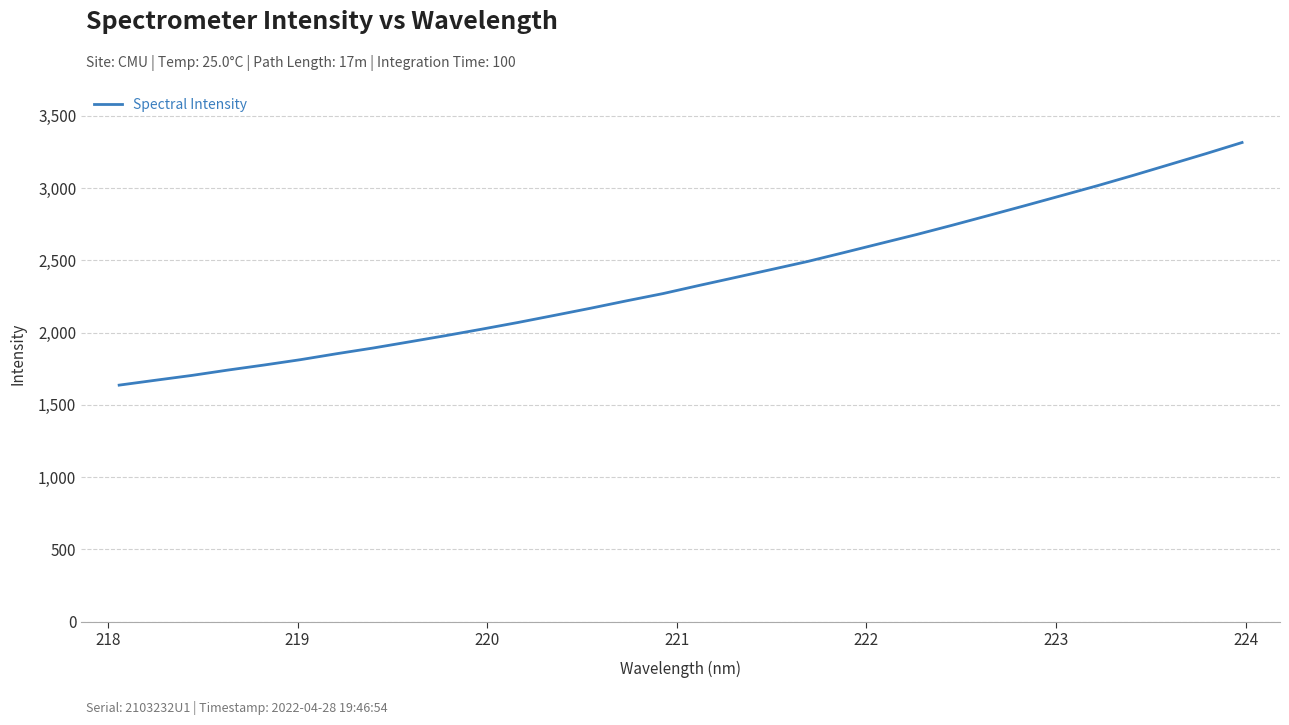

What is the difference between the maximum and minimum values?

1678.4